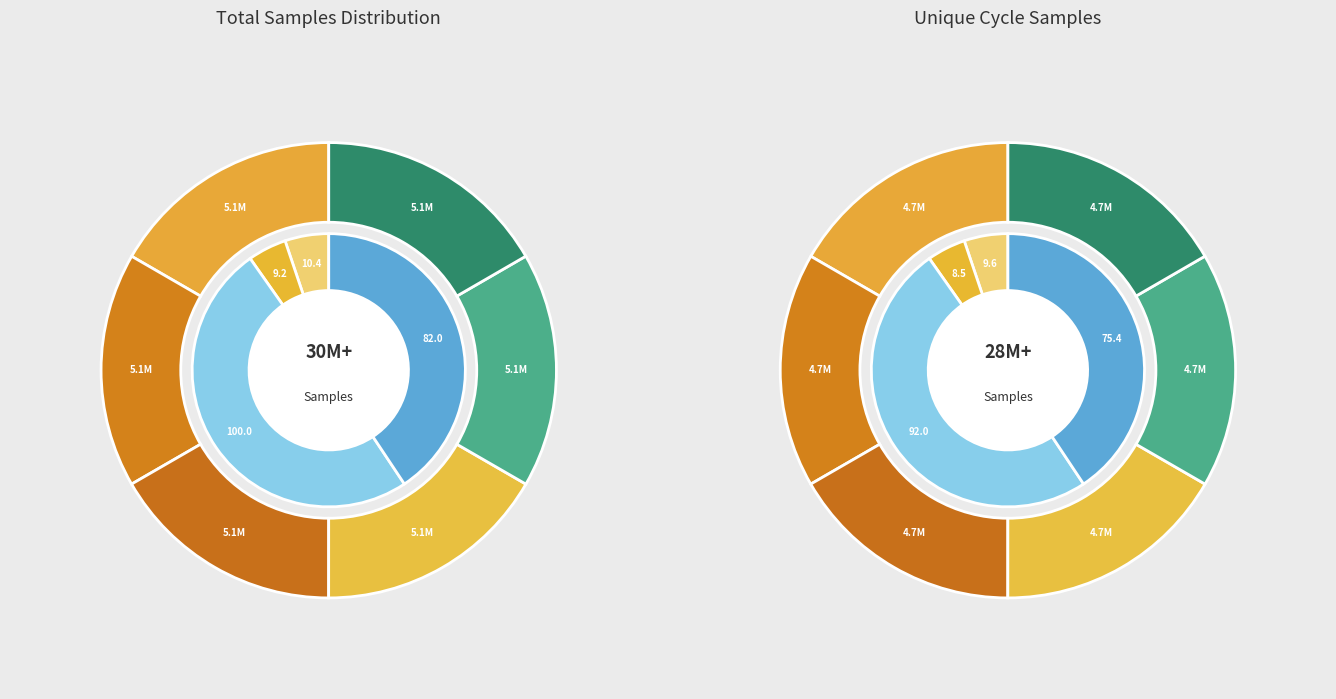

Does 27 account for over 50% of the chart?

No